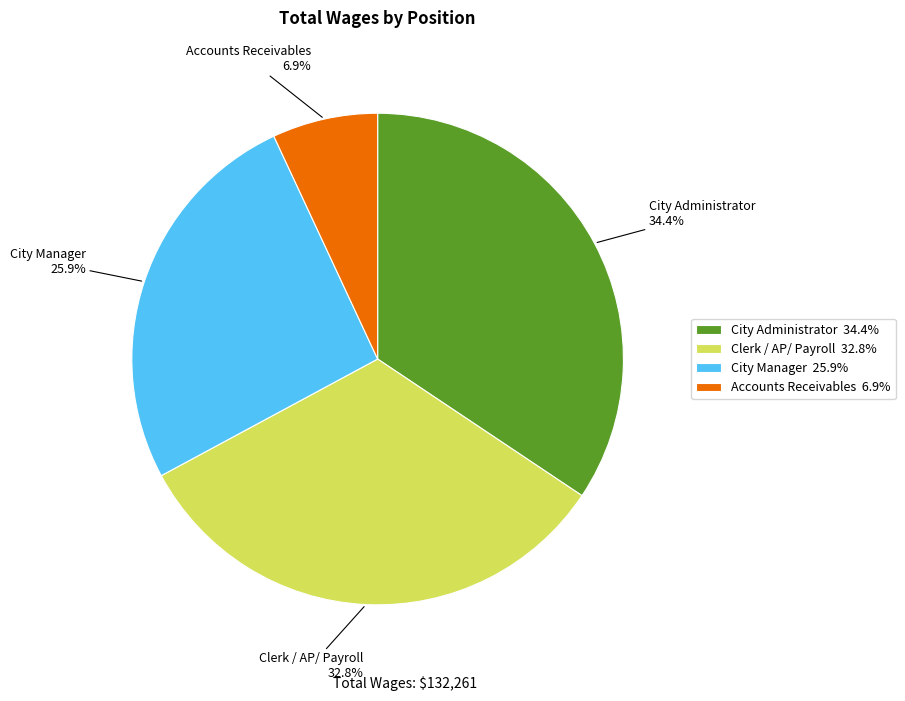

What portion of the pie excludes City Administrator?

65.6%